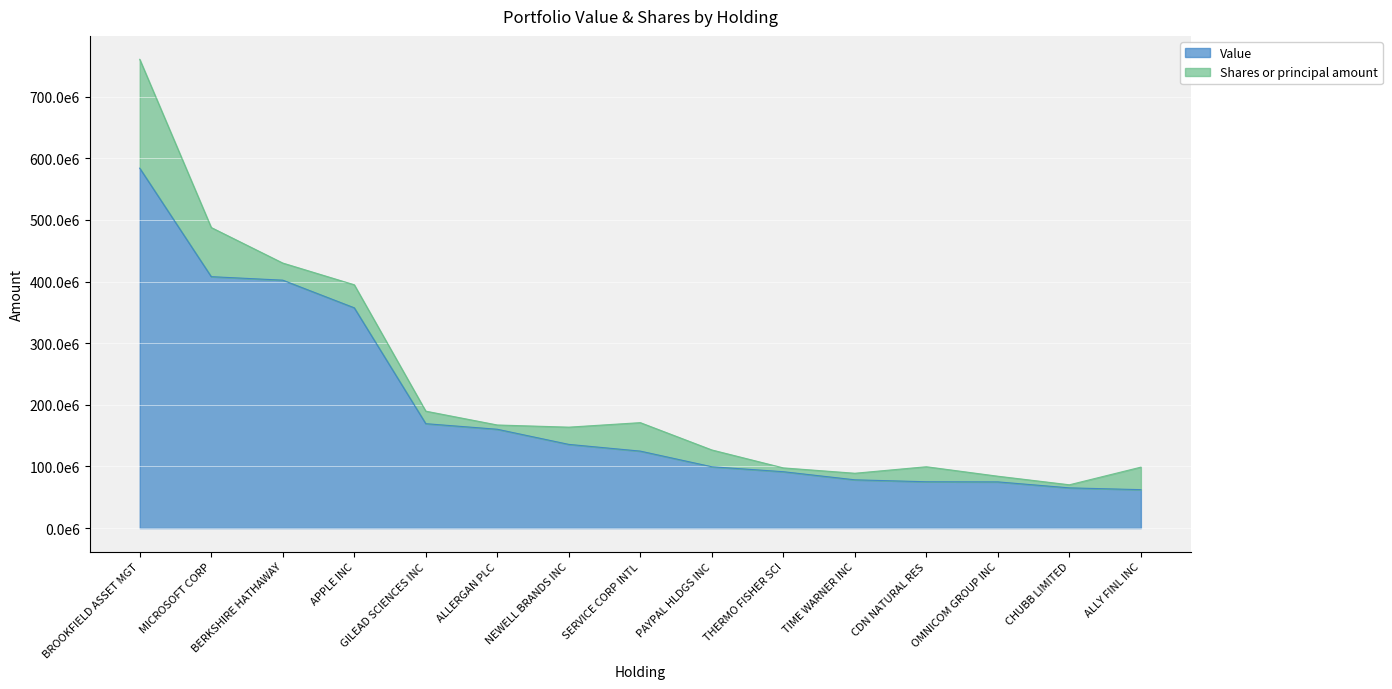

The chart shows a value of 121868532 at THERMO FISHER SCI. True or false?

False